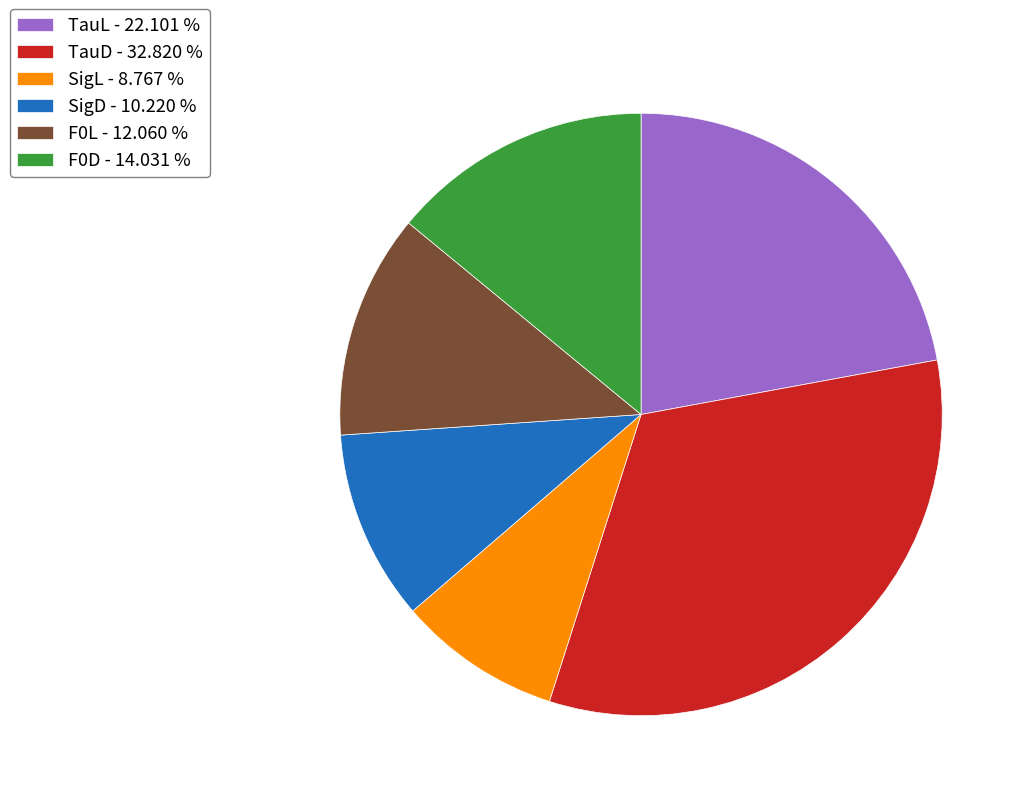

Combined, do TauD - 32.820 % and F0L - 12.060 % account for over 50%?

No